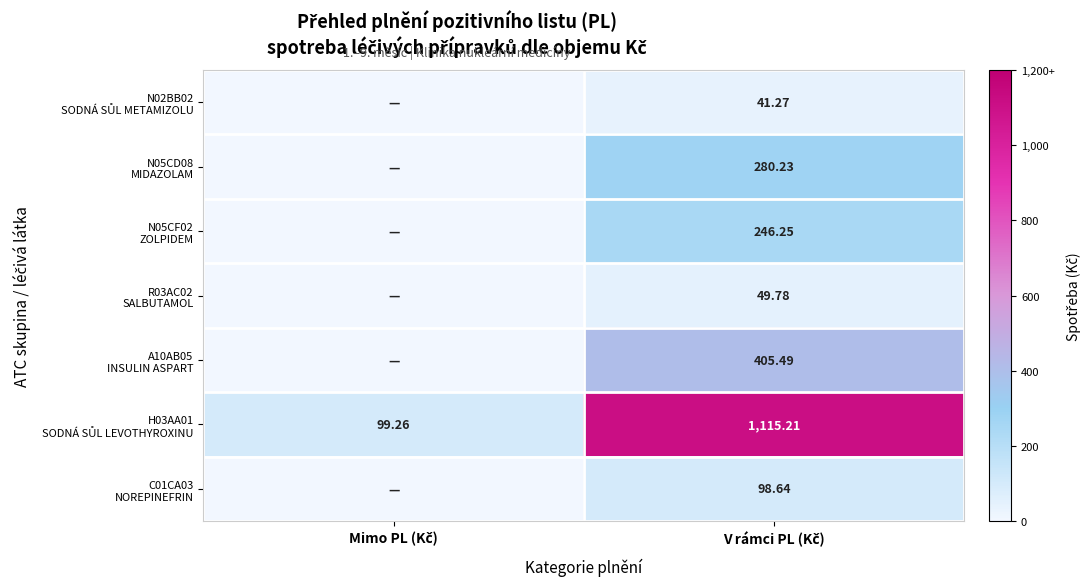

What is the average value of the N05CF02 ZOLPIDEM series?

123.1